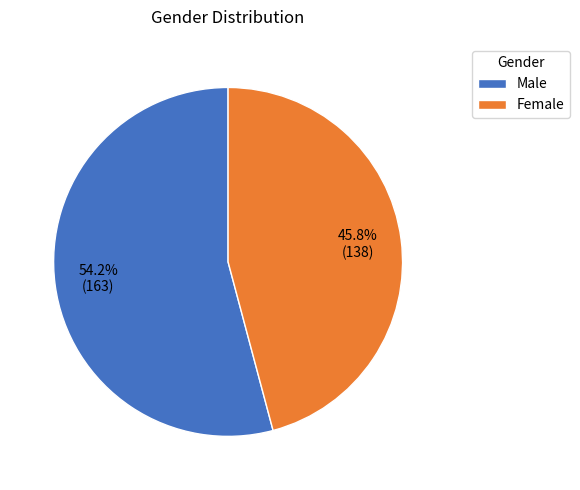

Which slice is the smallest?

Female